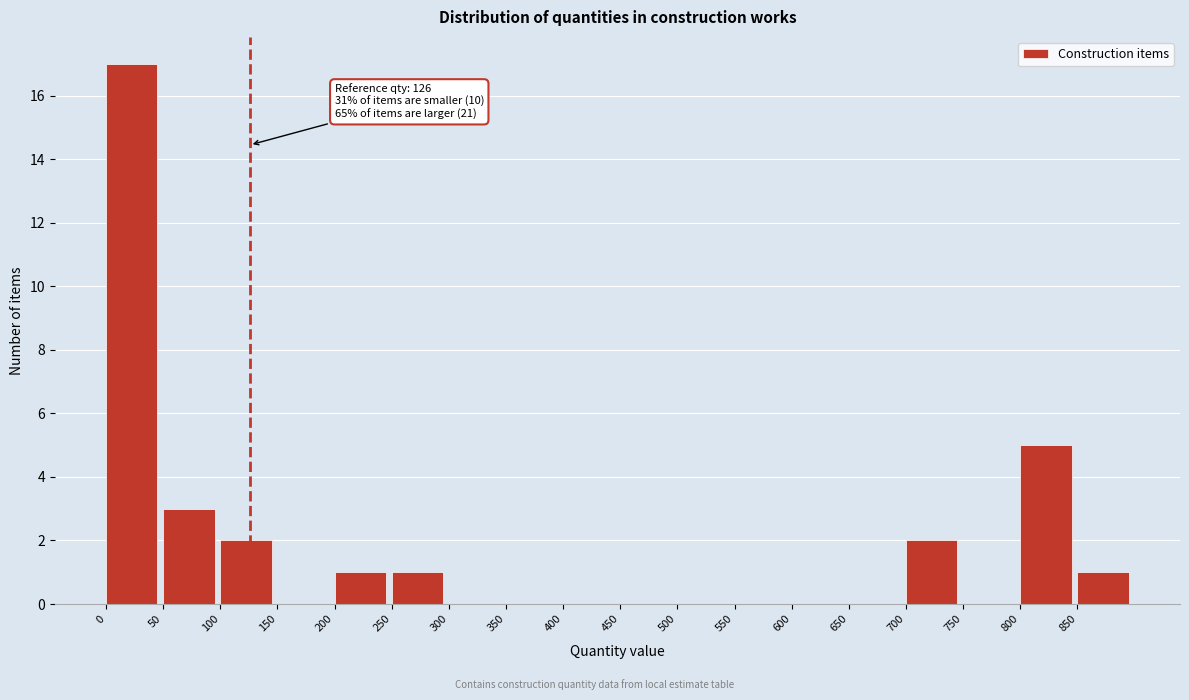

Over which range of the x-axis is the bar tallest?

0 to 50